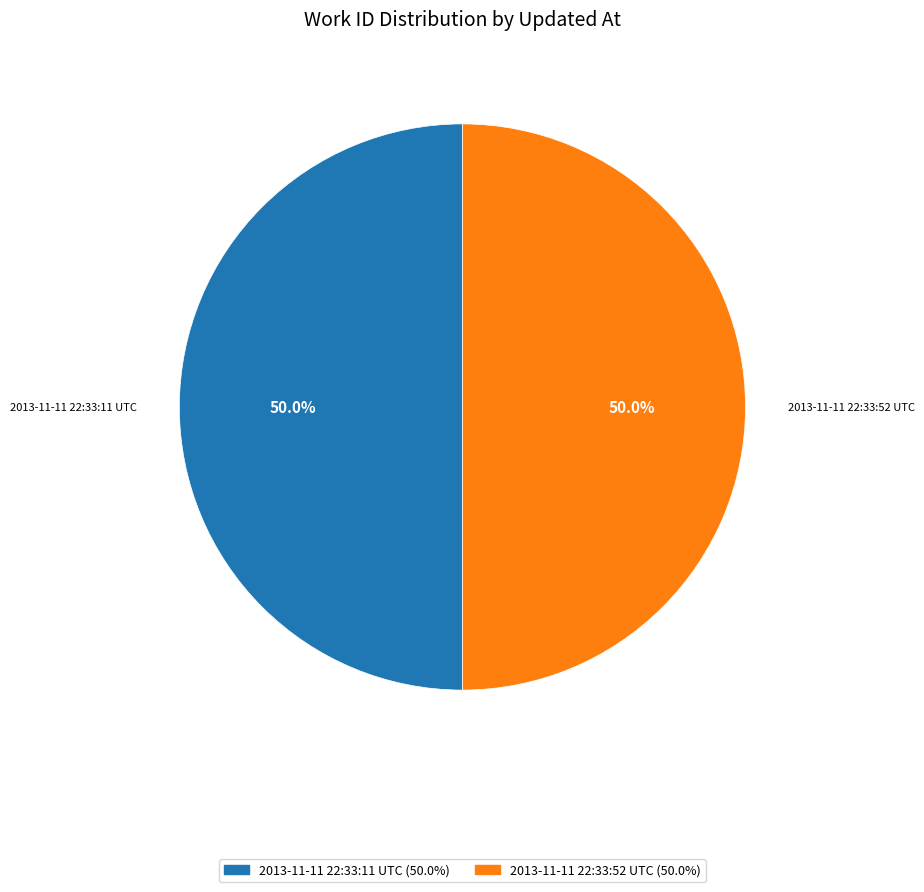

True or false: 2013-11-11 22:33:52 UTC accounts for 44% of the total.

False